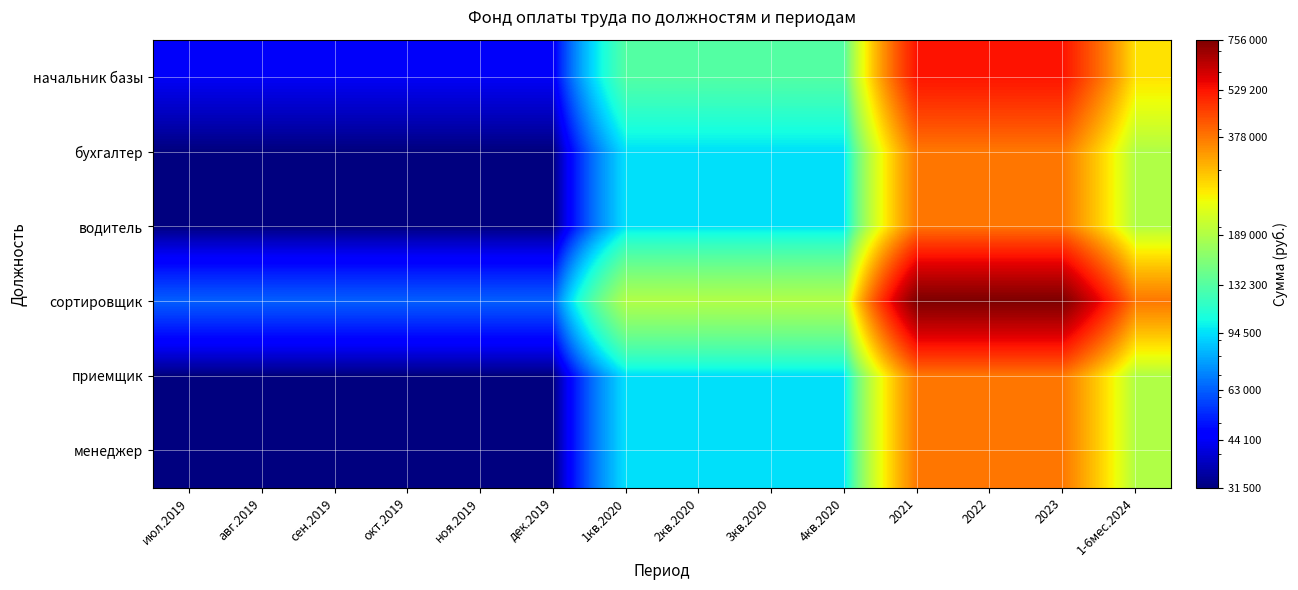

At which category does the chart reach its peak across all series?

2021